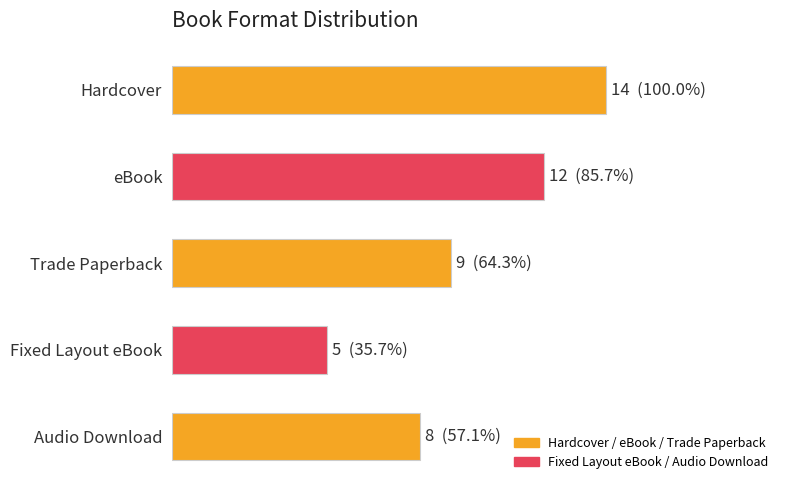

Does the chart contain any negative values?

No